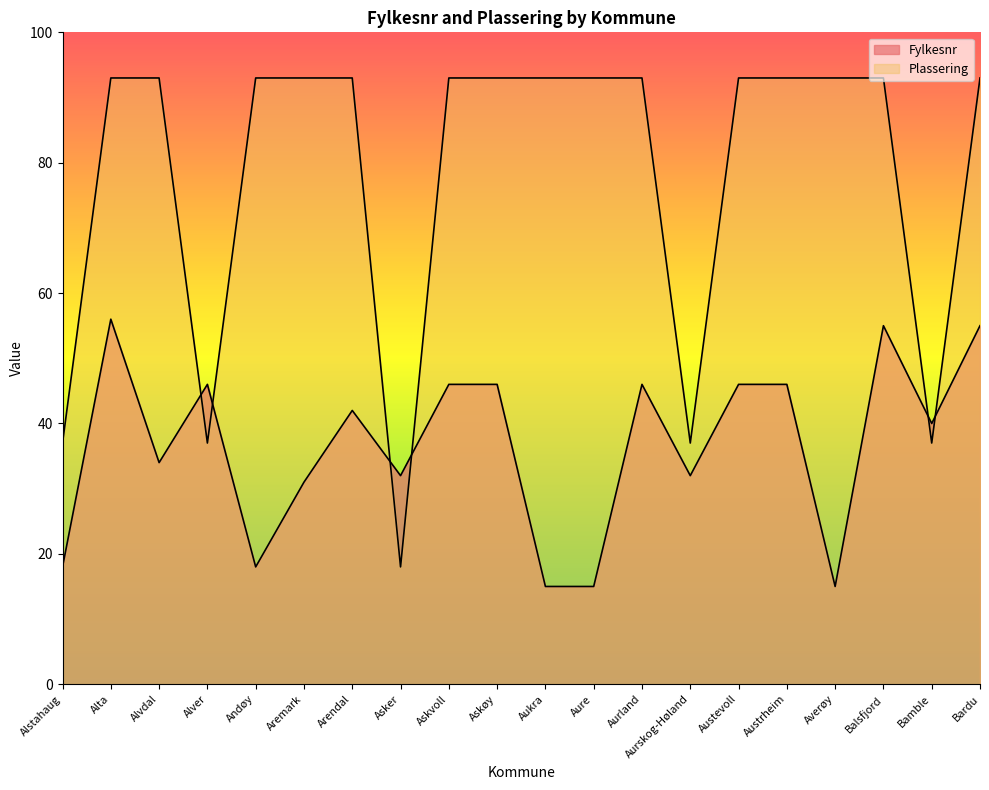

At which label is Fylkesnr closest to 35?

Alvdal